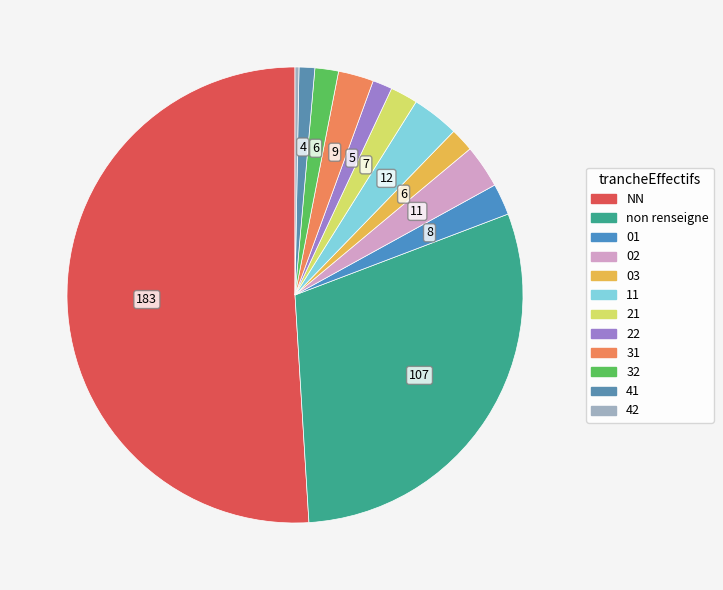

Does NN represent more than half of the total?

Yes